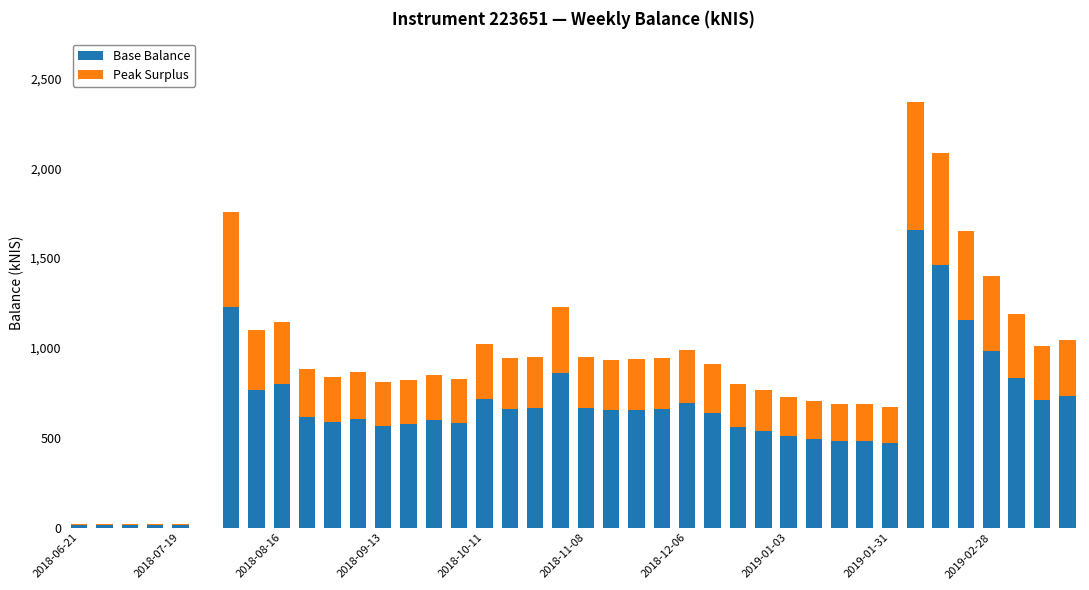

What is the maximum value for Base Balance?

1657.4